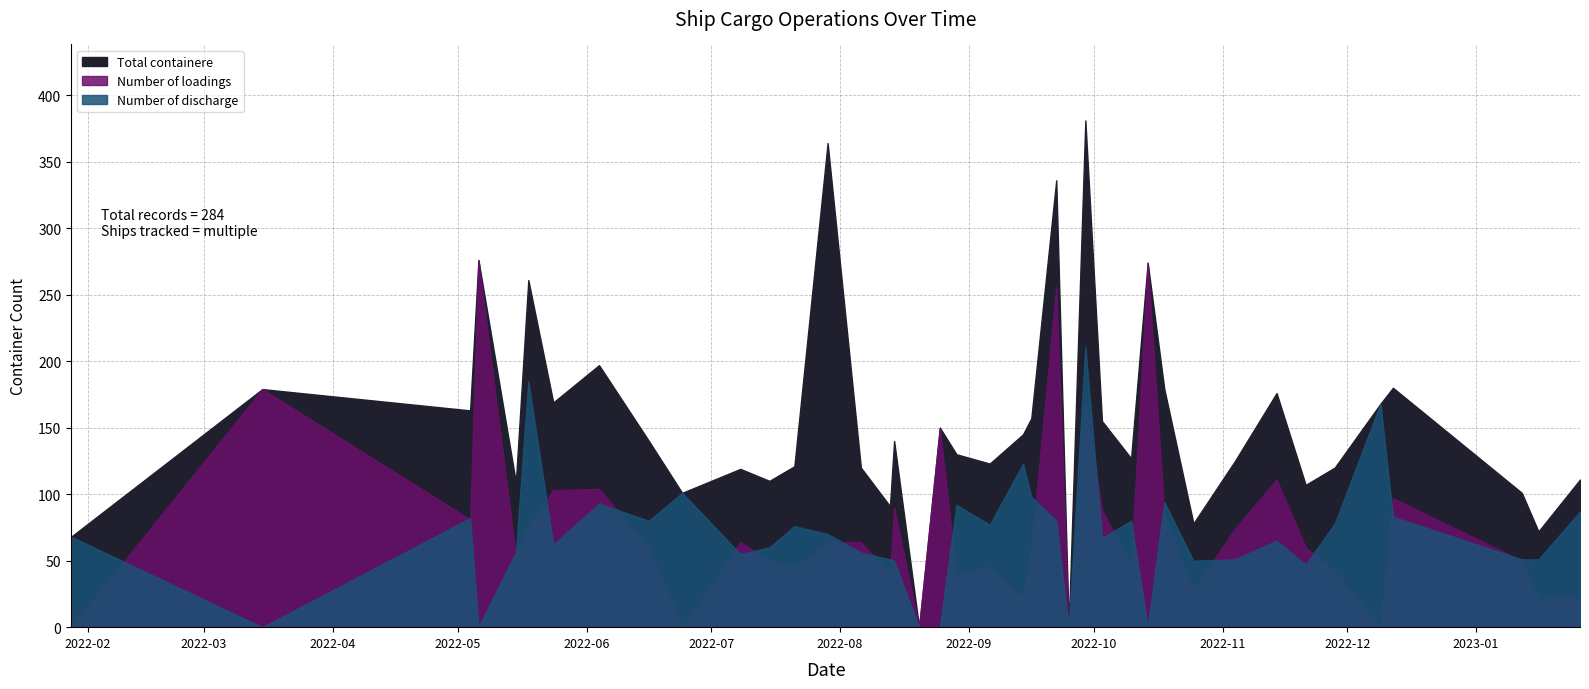

What is the average value of the Number of discharge series?

70